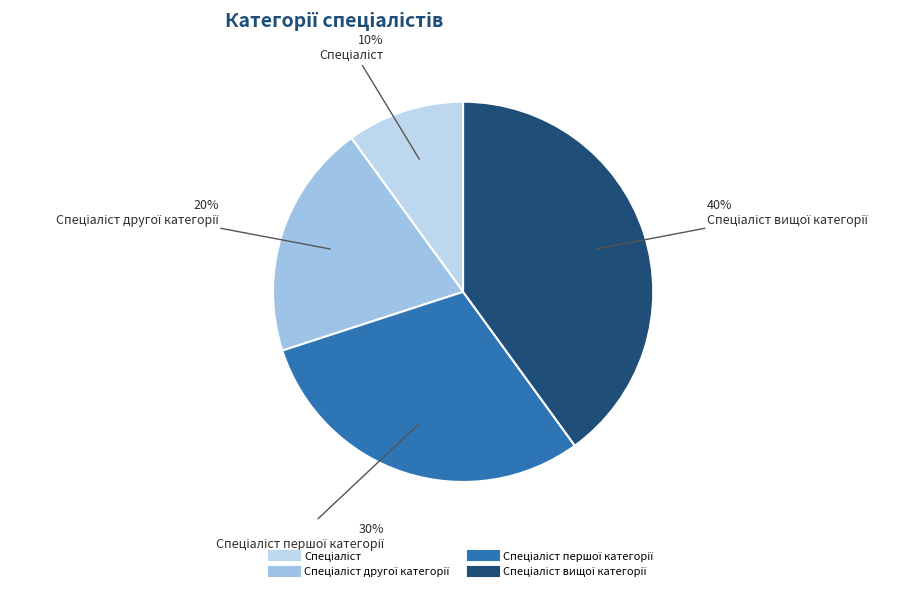

Which slice is the largest?

Спеціаліст вищої категорії